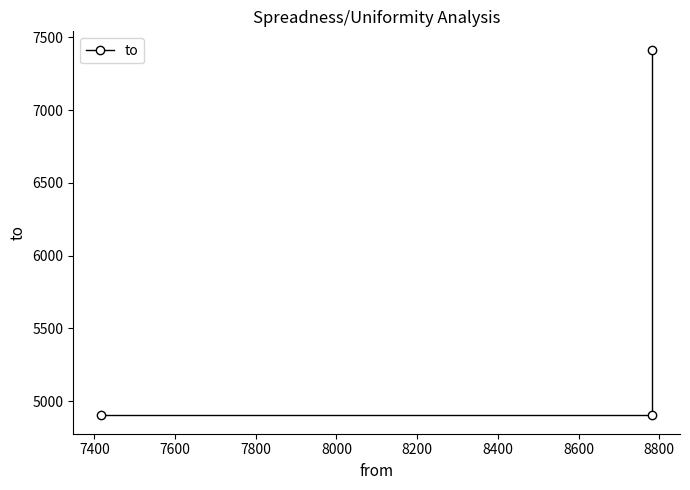

What is the maximum value shown in the chart?

7416